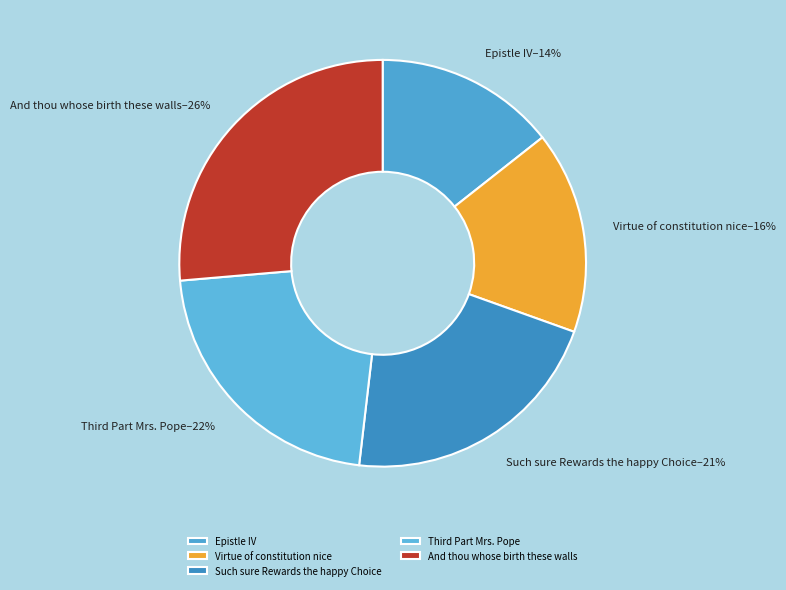

The Such sure Rewards the happy Choice slice represents 15% of the pie. True or false?

False